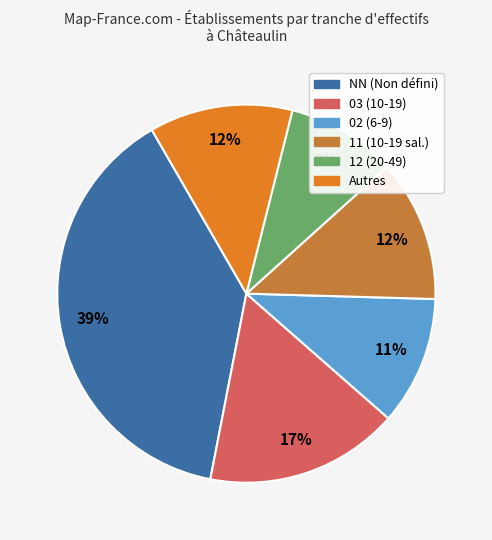

Does any single category account for the majority?

No